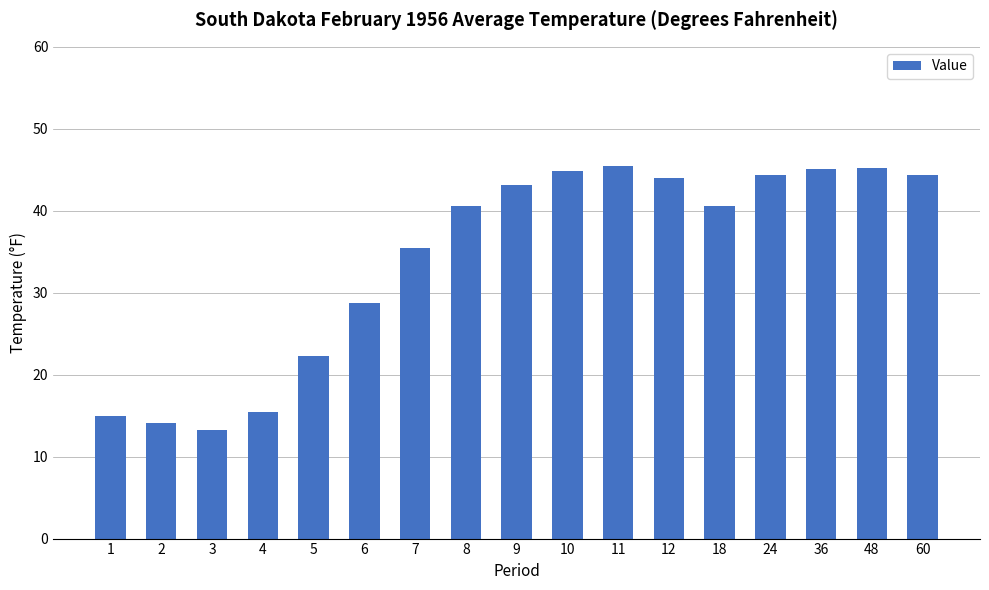

What value does the data have at 9?

43.1